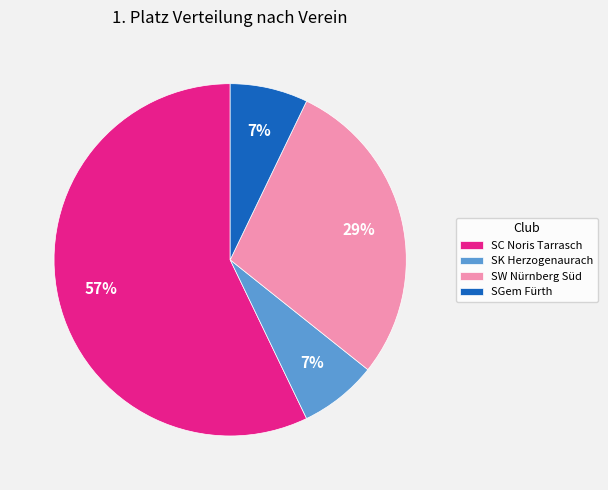

The SGem Fürth slice represents 1% of the pie. True or false?

False